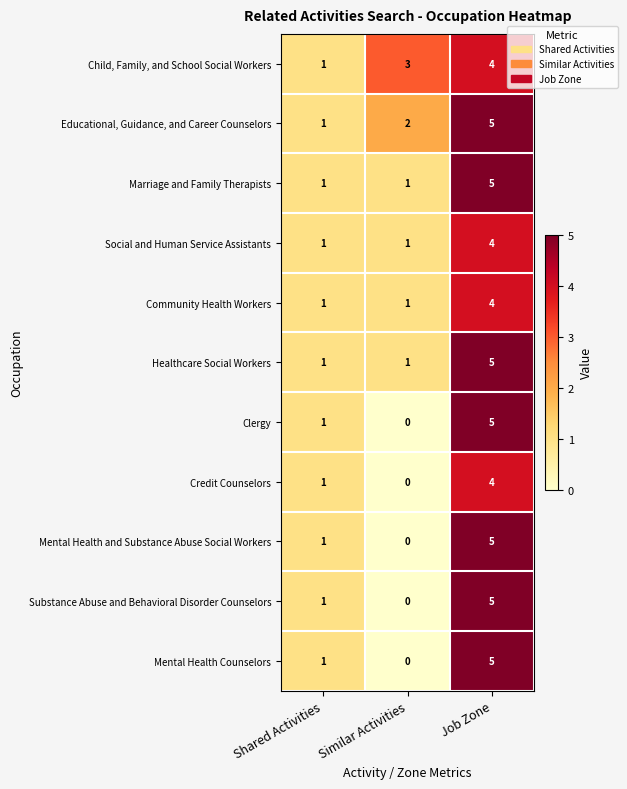

What is the difference between the Educational, Guidance, and Career Counselors values at Similar Activities and Job Zone?

3